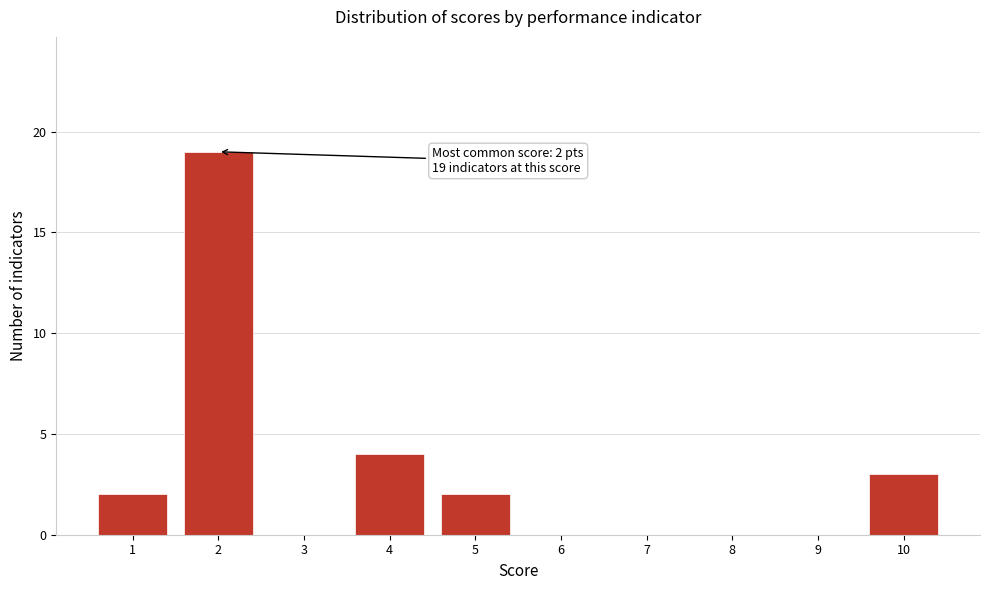

Over which range of the x-axis is the bar tallest?

1.5 to 2.5